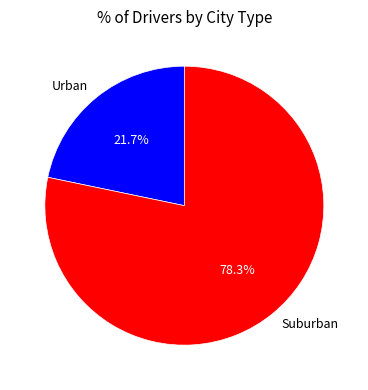

Between Suburban and Urban, which is larger?

Suburban